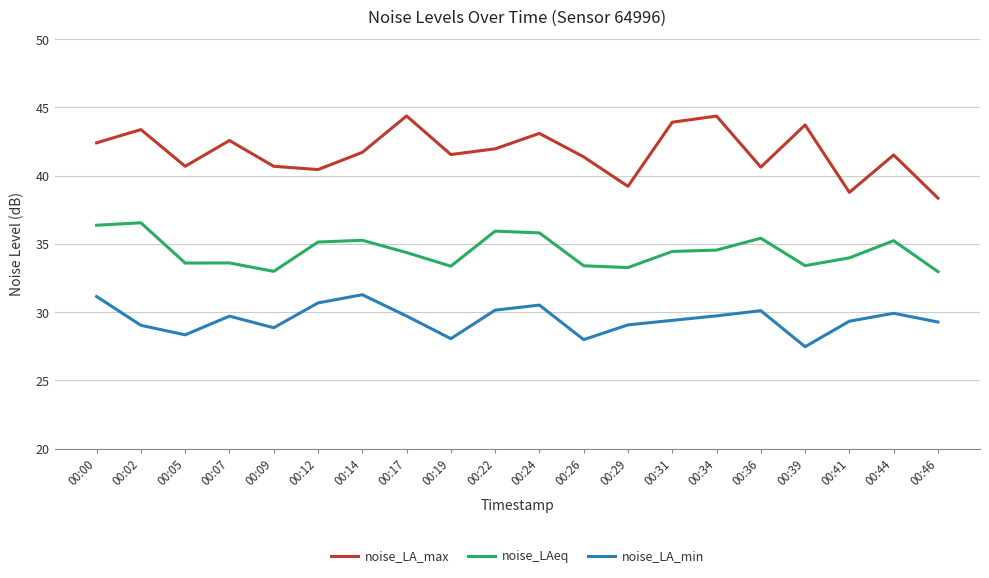

At which category does noise_LA_min reach its first local peak?

00:07